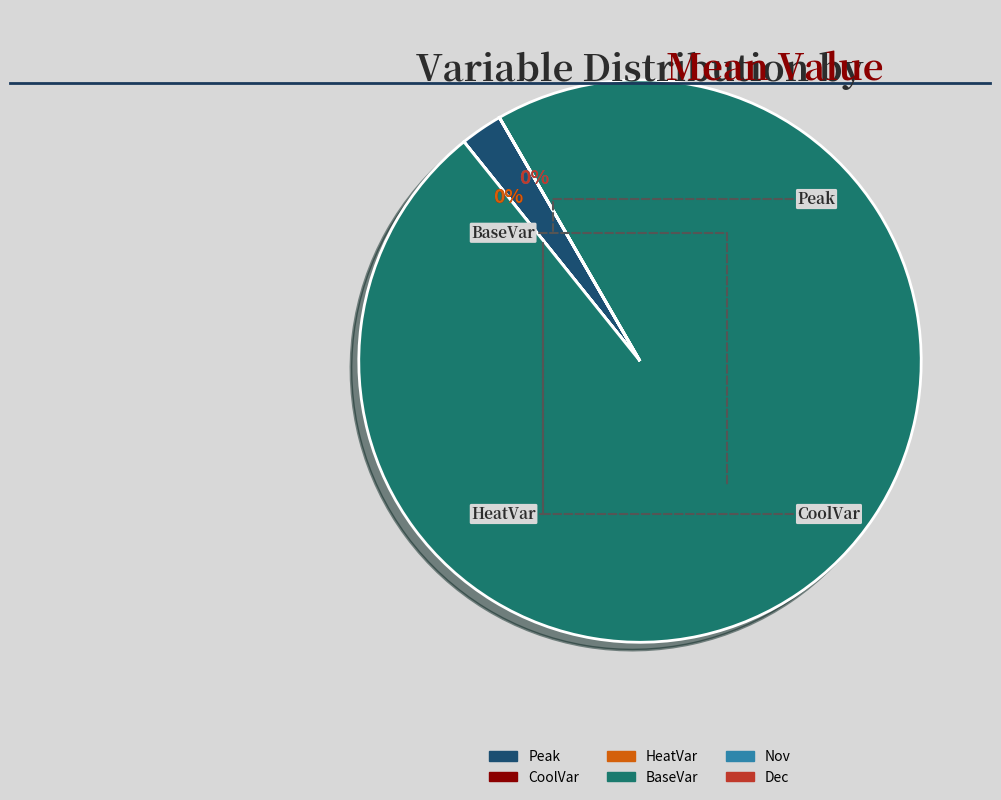

To the nearest percent, what is the average slice percentage?

17%